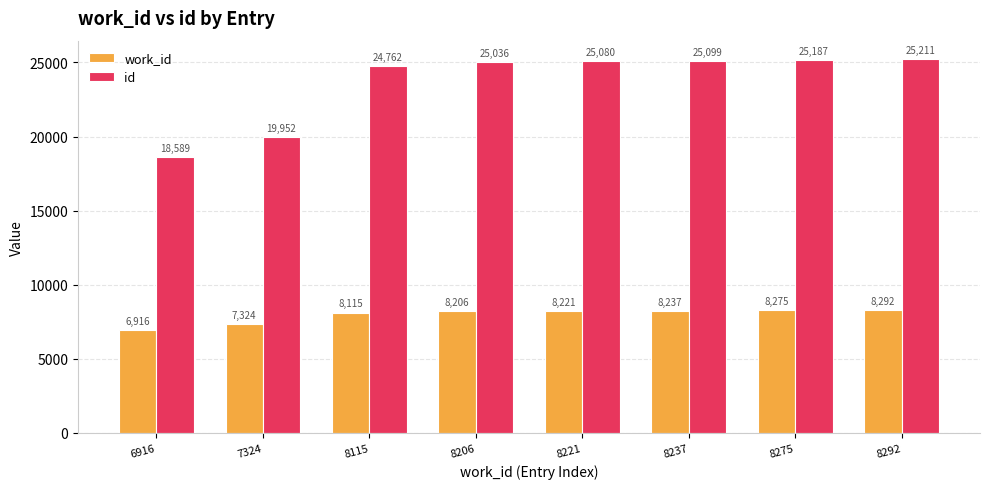

Rank the categories by id value from lowest to highest.

6916, 7324, 8115, 8206, 8221, 8237, 8275, 8292